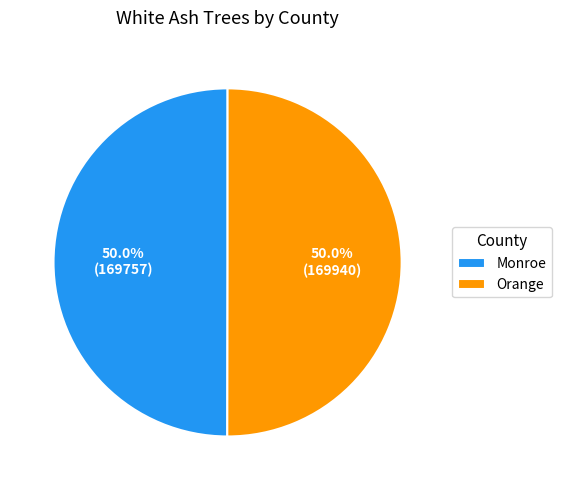

Approximately how many times larger is the value at Monroe compared to Orange?

1.0